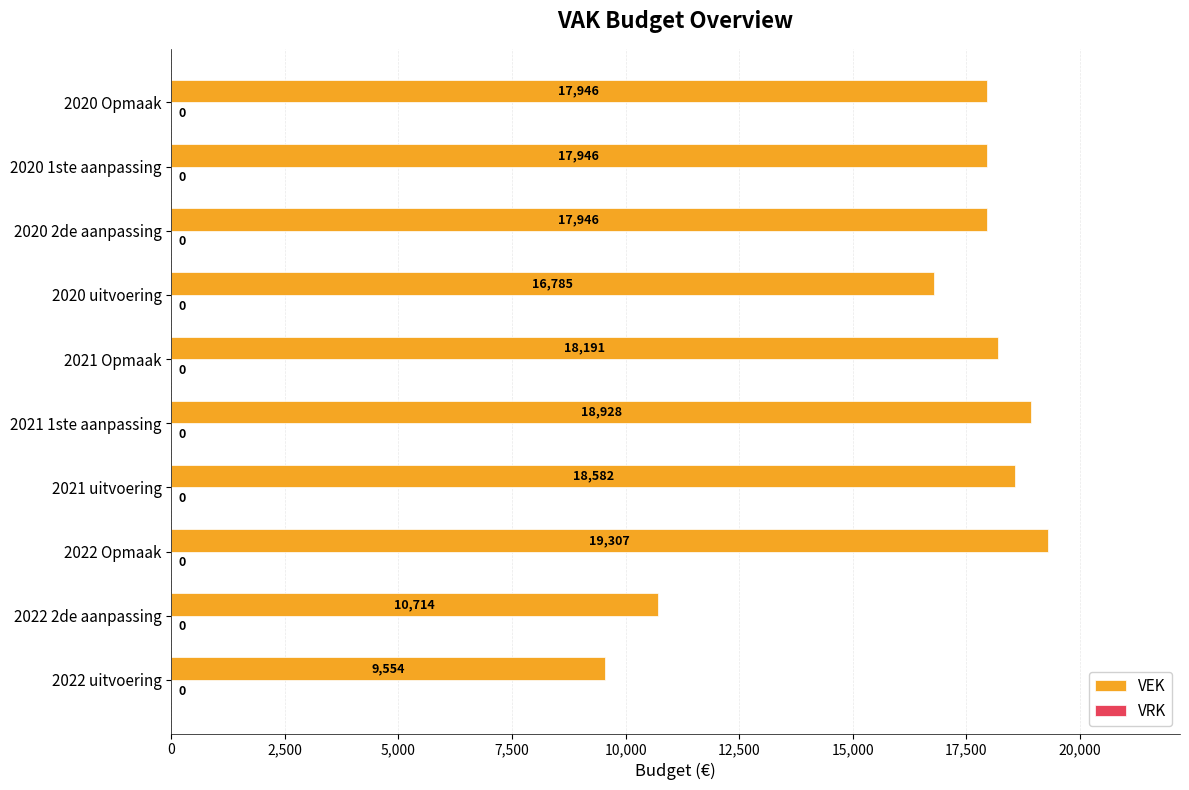

Reading bottom to top, what are all the values shown in this chart?

2022 uitvoering=9554	2022 2de aanpassing=10714	2022 Opmaak=19307	2021 uitvoering=18582	2021 1ste aanpassing=18928	2021 Opmaak=18191	2020 uitvoering=16785	2020 2de aanpassing=17946	2020 1ste aanpassing=17946	2020 Opmaak=17946